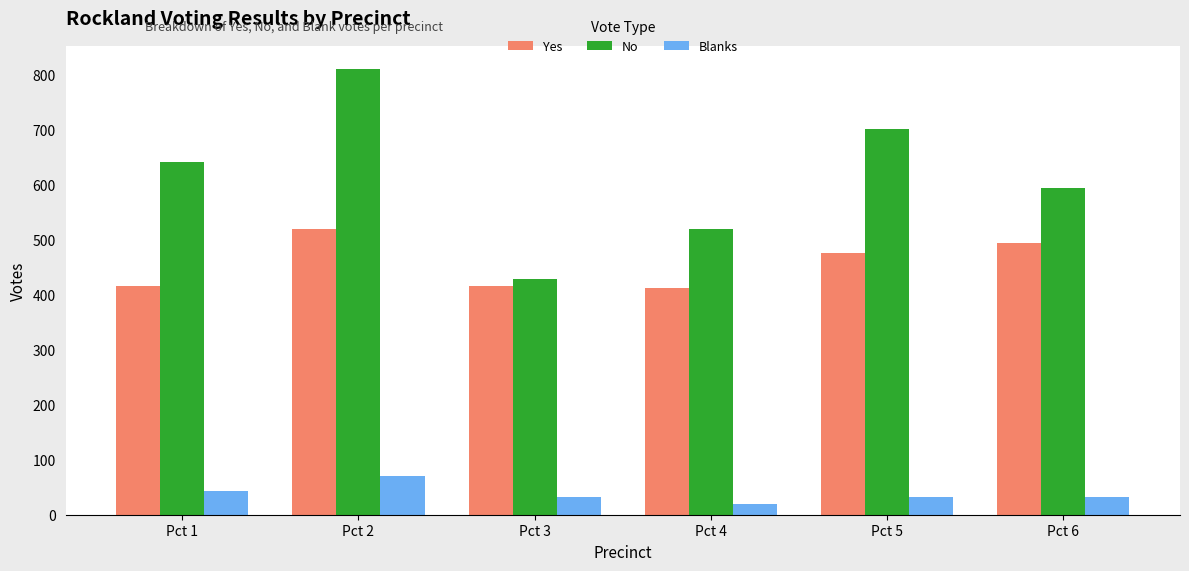

At which category is the sum across all series the highest?

Pct 2